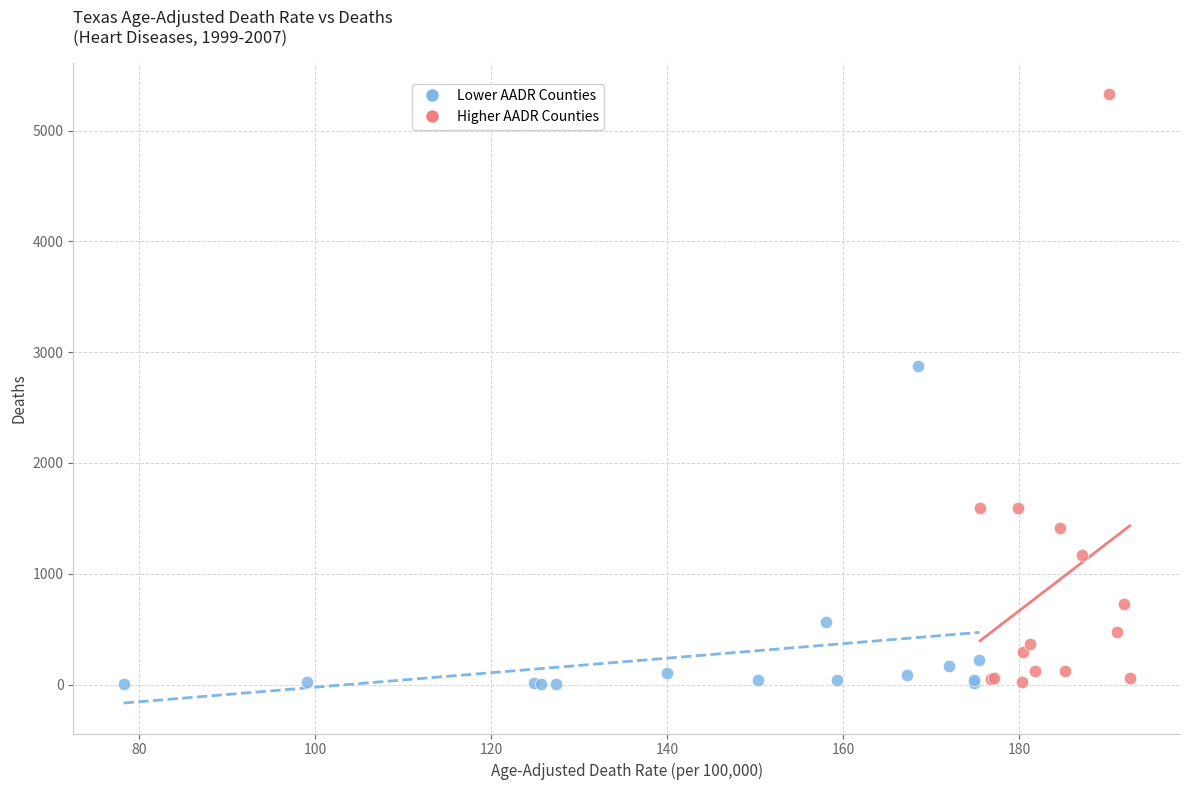

Which series contains the highest Y value?

Higher AADR Counties